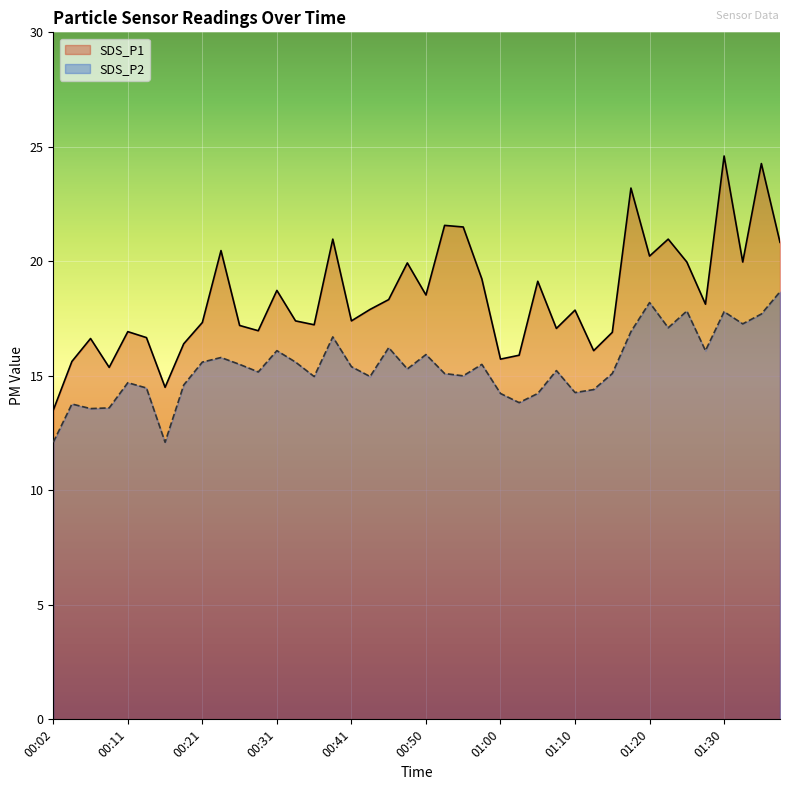

How many lines are shown in the chart?

2